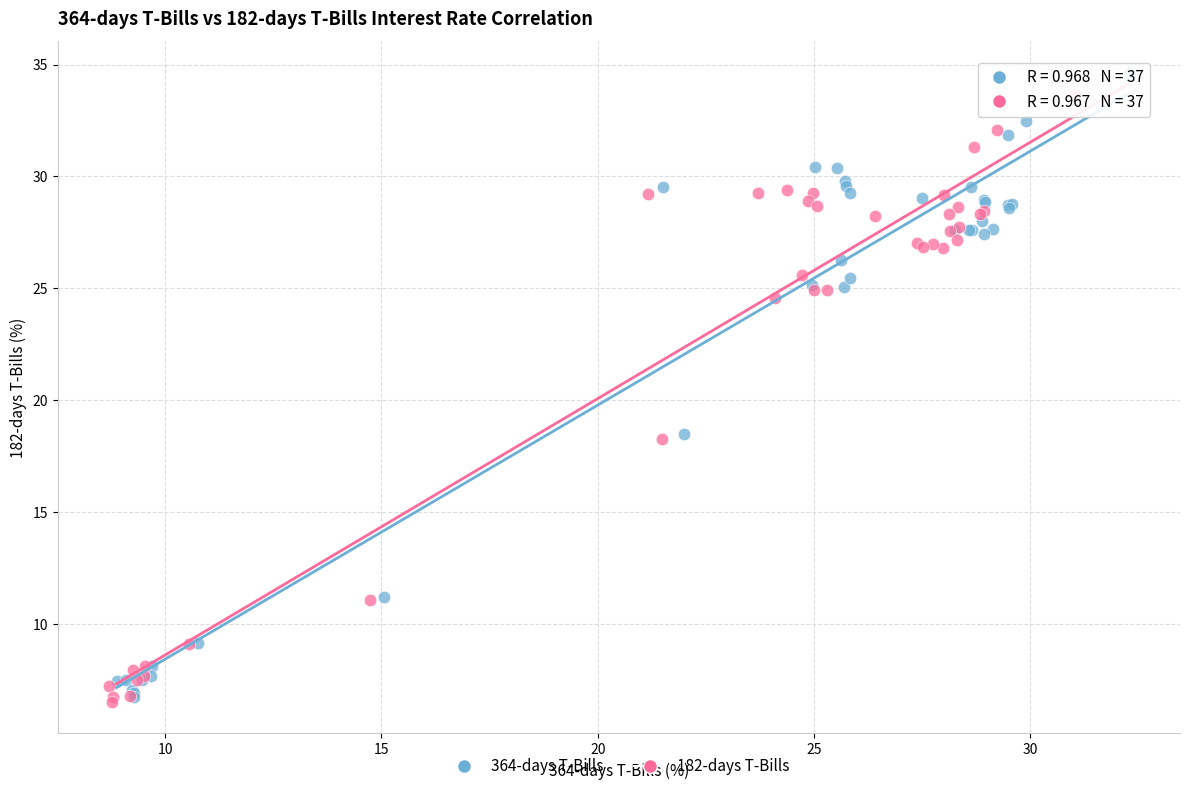

Which series has the widest spread of Y values?

364-days T-Bills